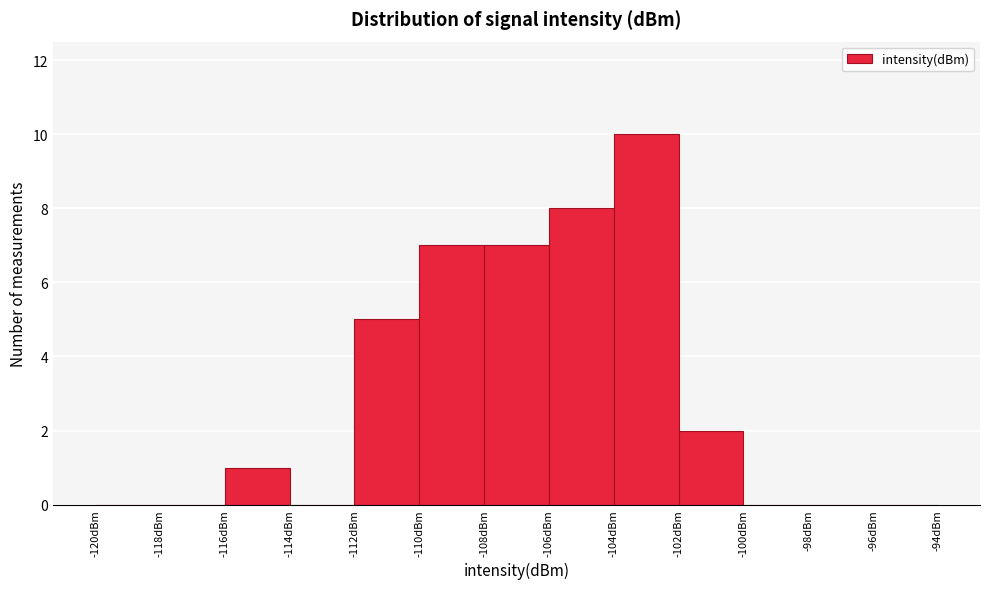

What is the height of the bar covering -106 to -104 on the x-axis? The values are not printed on the chart, so give them approximately, as read against the axis.

8